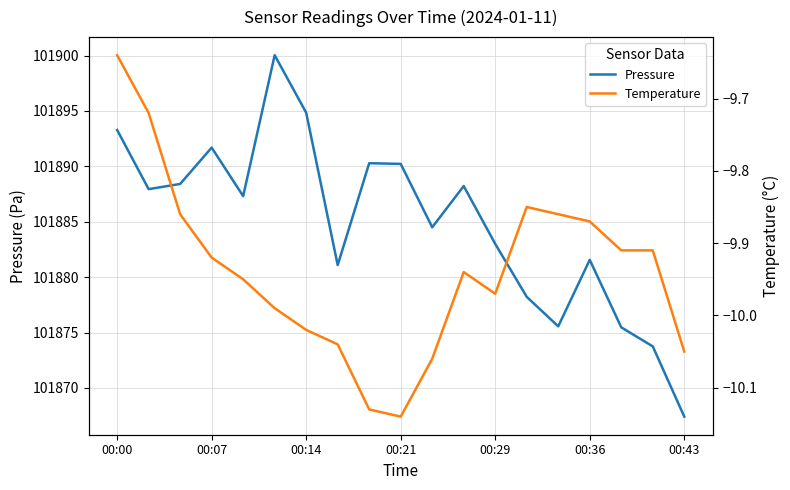

Read the Pressure value at 00:43.

101867.4